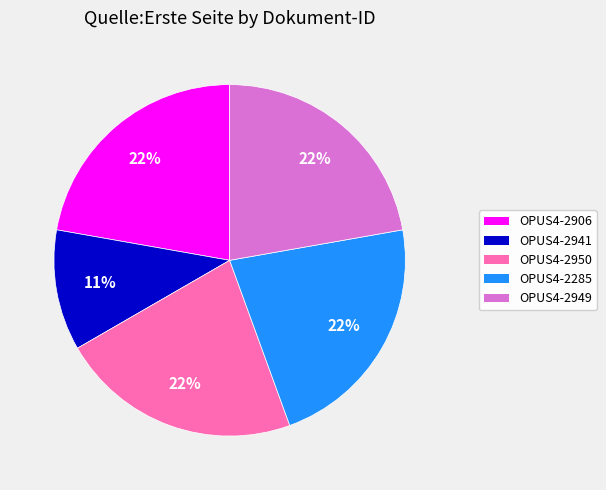

Is it true that OPUS4-2950 is 15% of the pie?

False